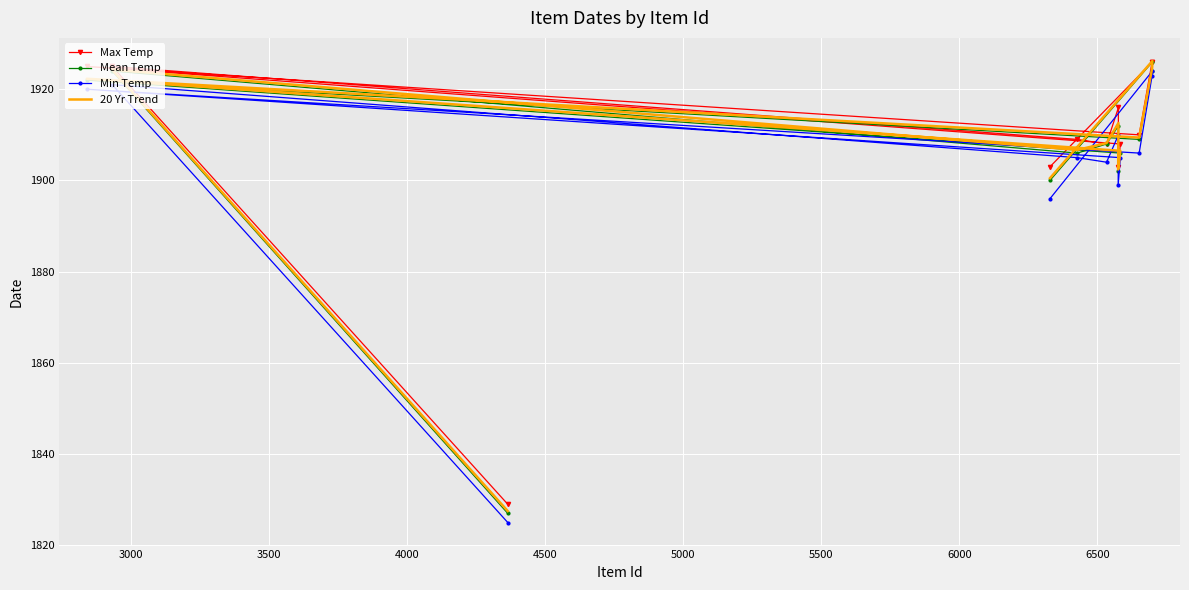

What are all the series names shown in the legend?

Max Temp, Mean Temp, Min Temp, 20 Yr Trend